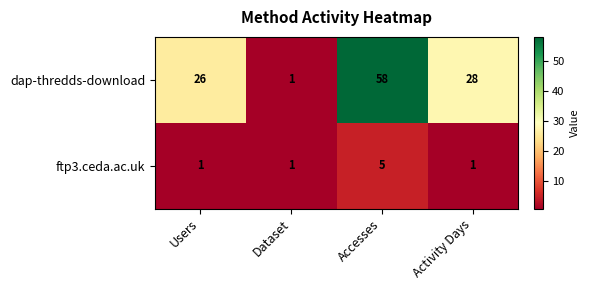

Count the number of data series in this chart.

2